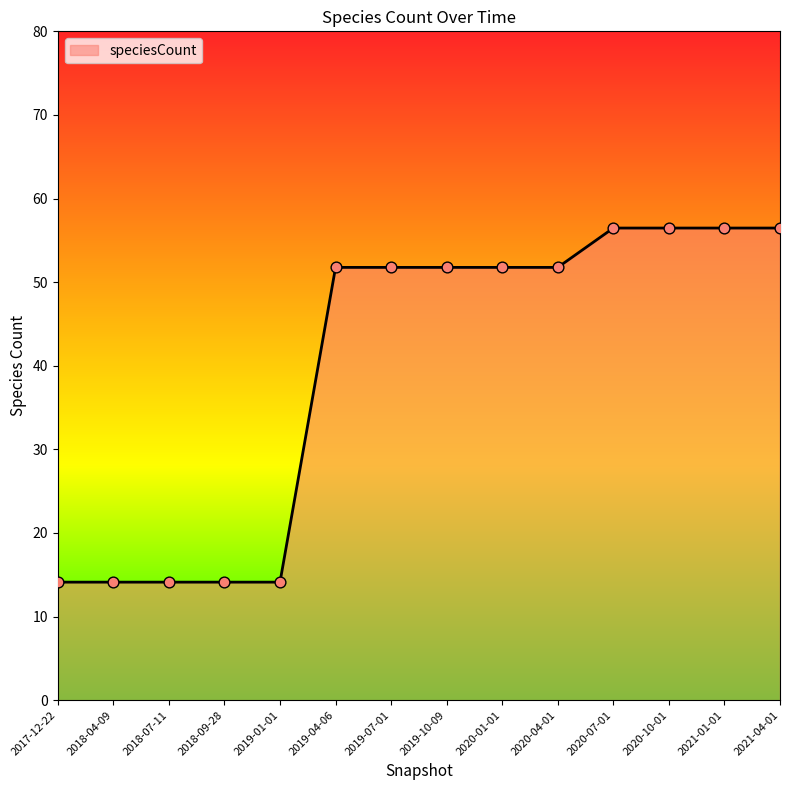

Approximately how many times larger is the value at 2021-04-01 compared to 2020-01-01?

1.1